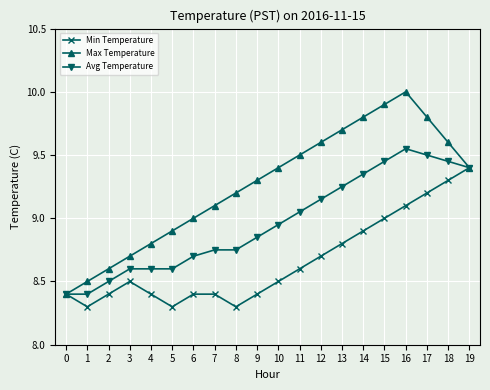

List the series in order of their overall mean, highest first.

Max Temperature, Avg Temperature, Min Temperature